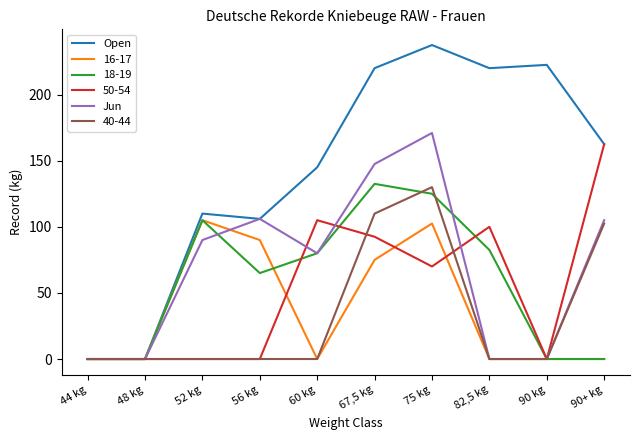

What is the maximum value shown in the chart?

237.5